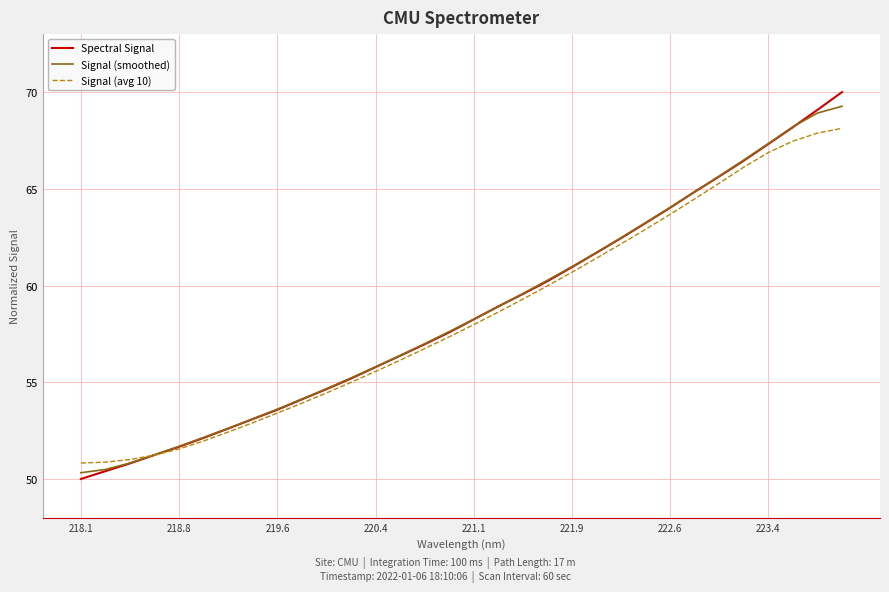

Which series has the widest spread of values?

Spectral Signal